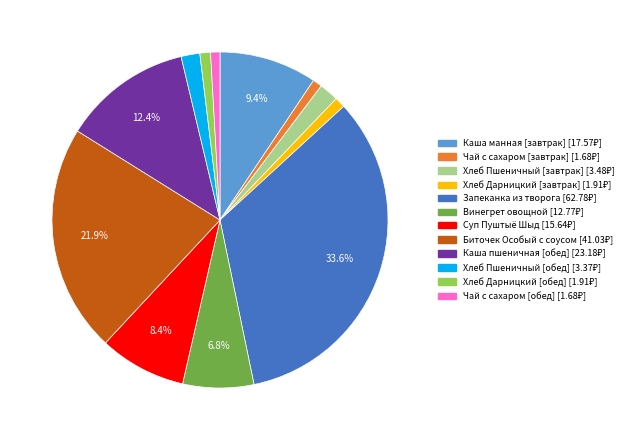

Is there any slice that represents more than half of the pie?

No